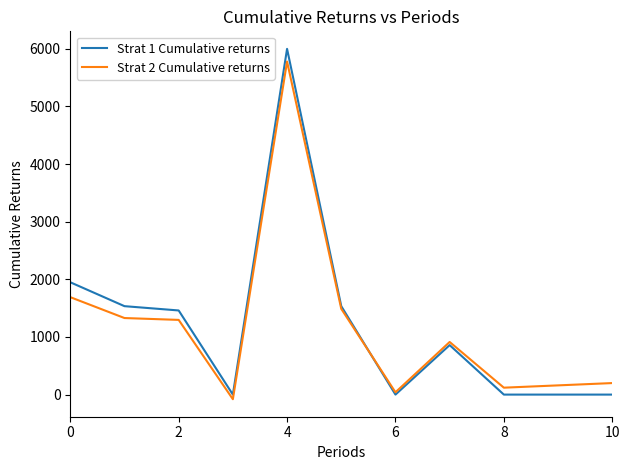

What is the highest value of the Strat 1 Cumulative returns series?

6000.0